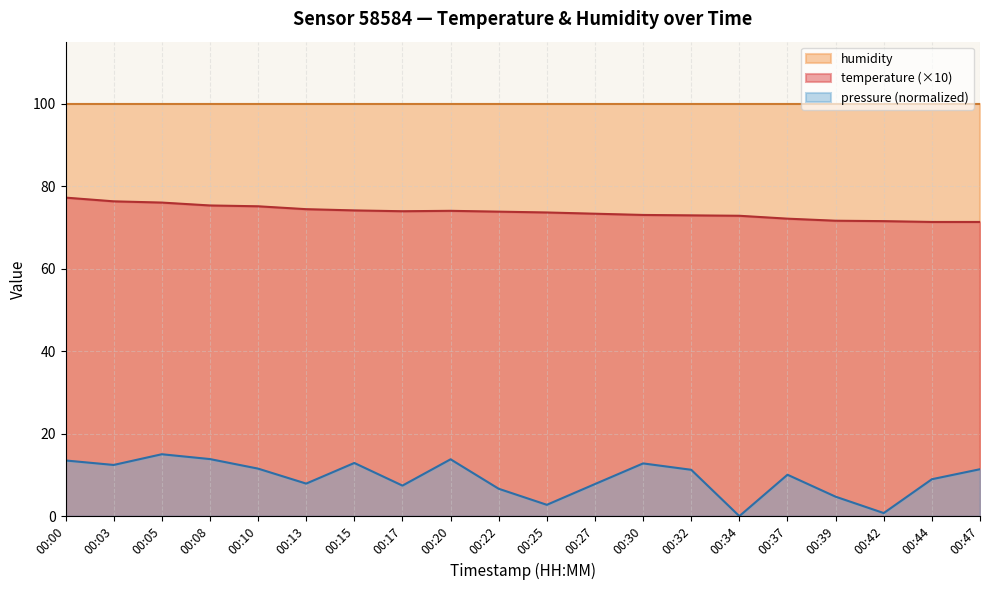

True or false: pressure_norm and temperature intersect in this chart.

False